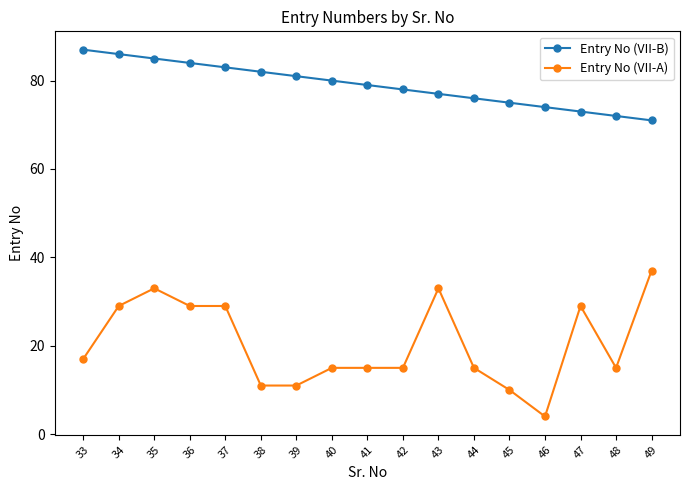

What is the sum of all Entry No (VII-B) values?

1343